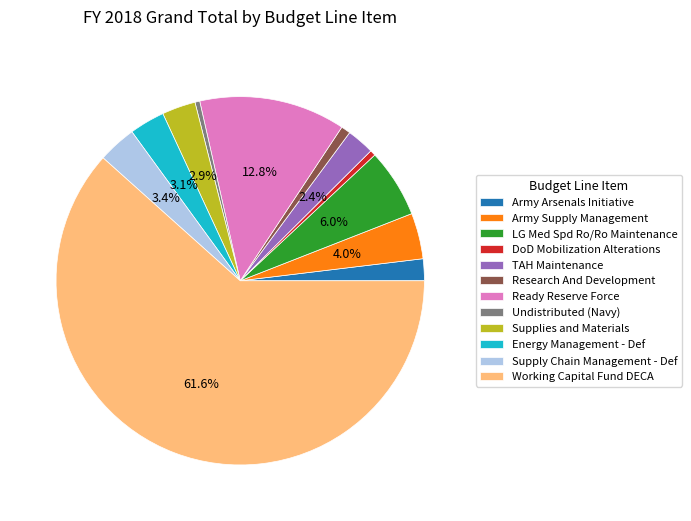

Which category has the biggest portion of the pie?

Working Capital Fund DECA